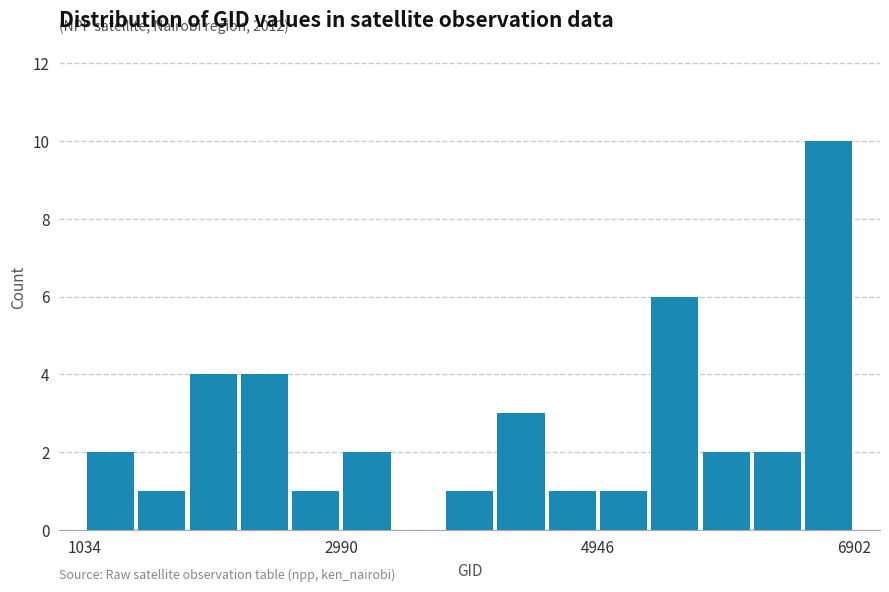

Around what value on the x-axis is the tallest bar? Give the approximate position of its centre, as read against the axis.

6800